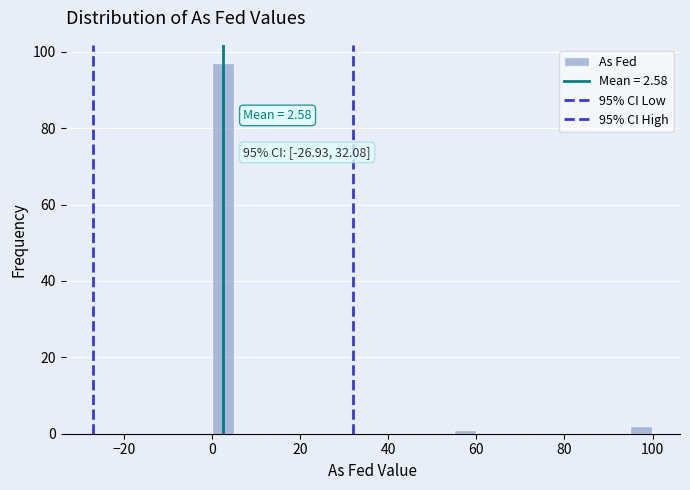

Around what value on the x-axis is the tallest bar? Give the approximate position of its centre, as read against the axis.

2